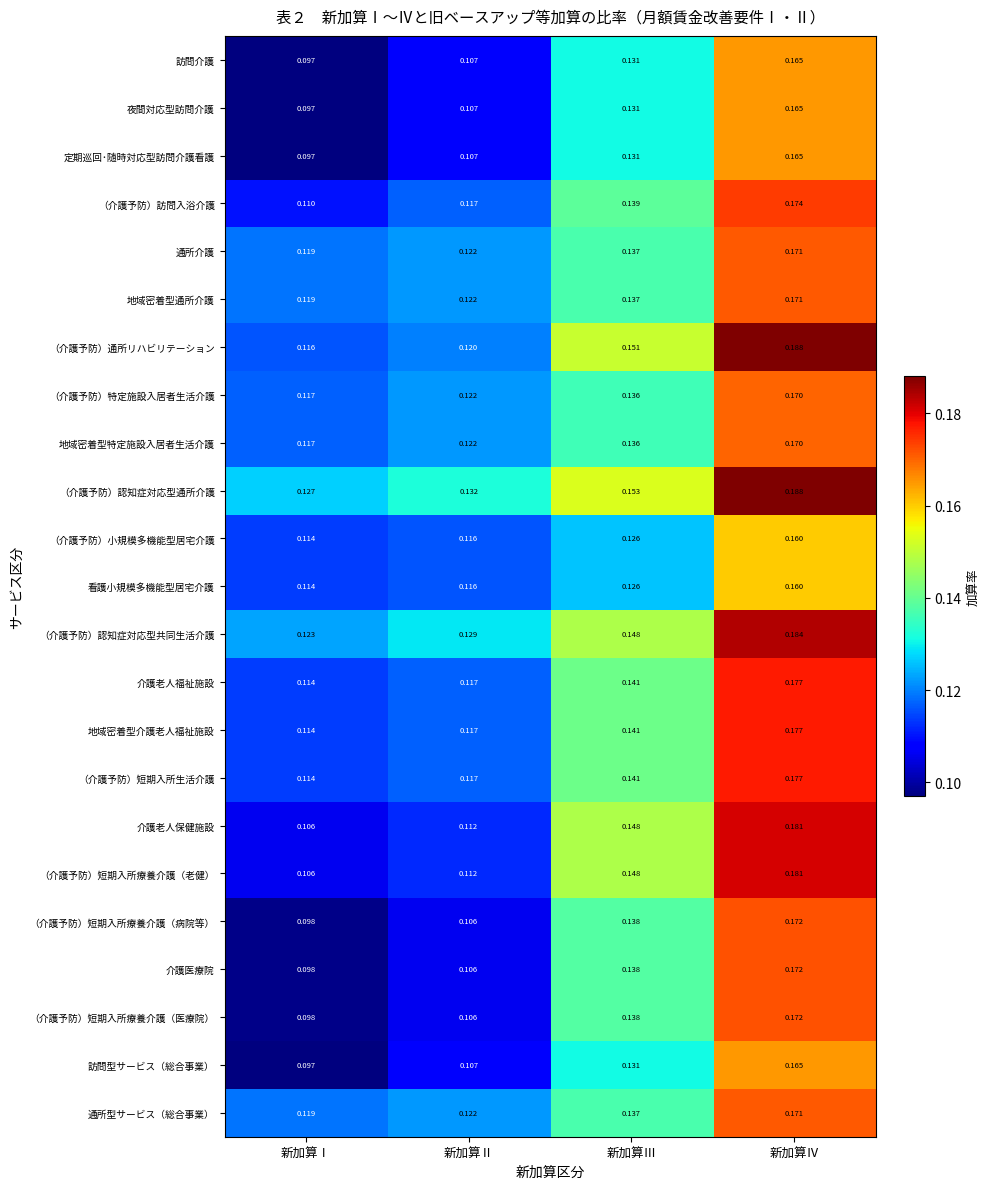

Is the value of 通所介護 at 新加算Ⅰ greater than the value of 介護老人保健施設 at 新加算Ⅳ?

No